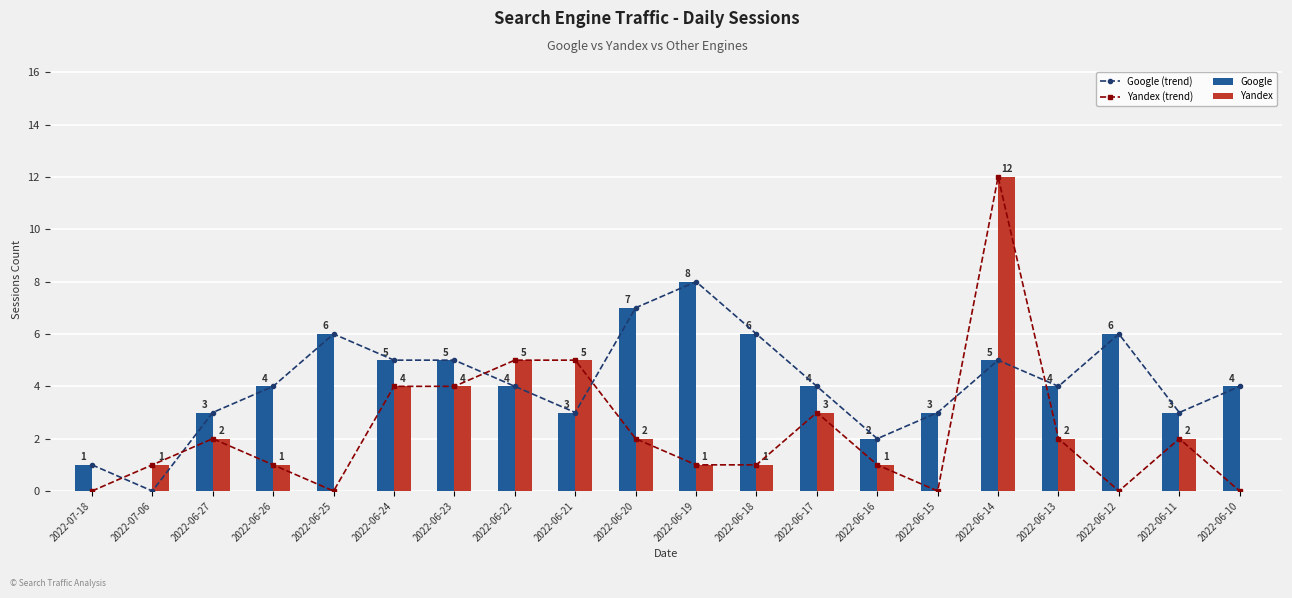

What are all the series names shown in the legend?

Google (trend), Yandex (trend), Google, Yandex